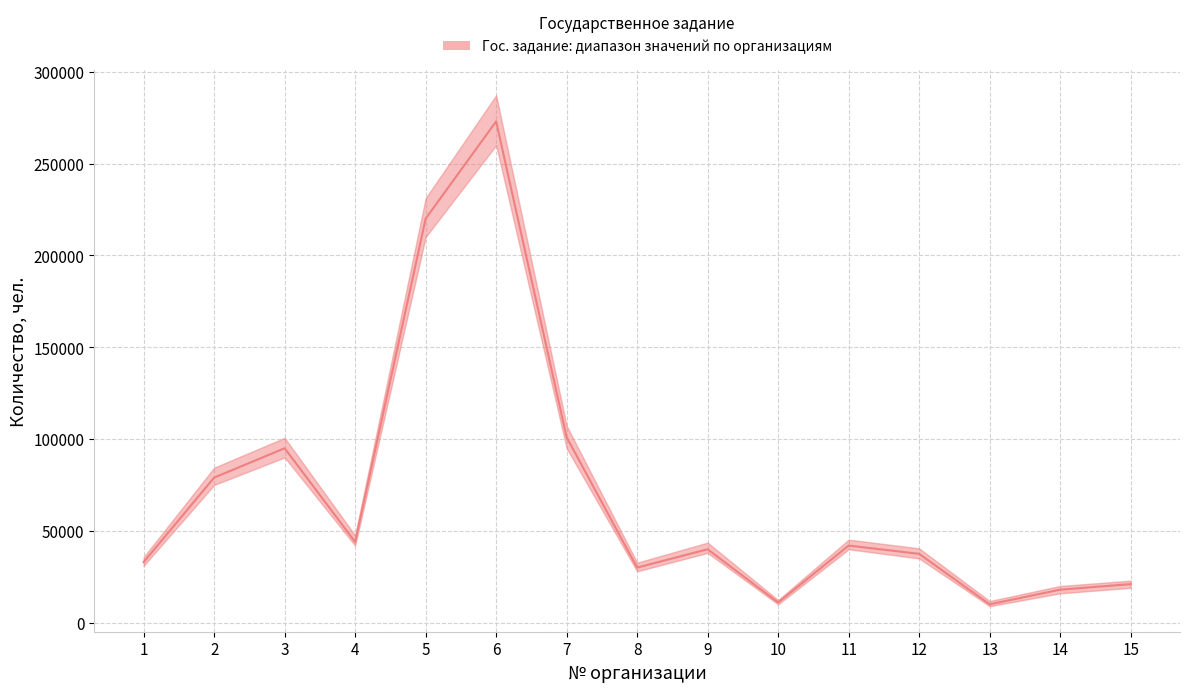

What is the difference between the maximum and minimum values?

263000